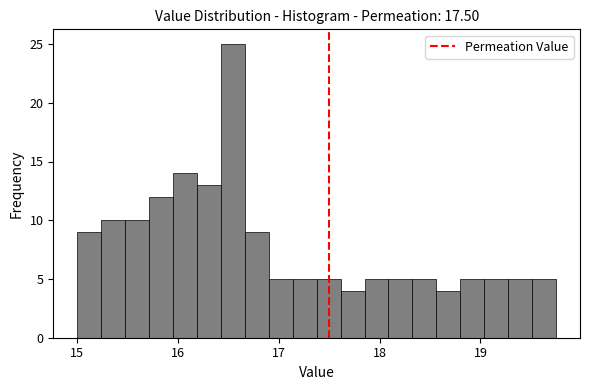

Read against the x-axis, roughly where is the centre of the tallest bar?

16.5